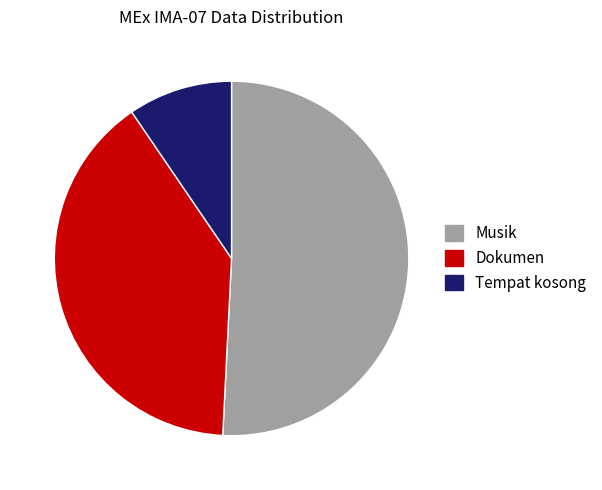

Is there any slice that represents more than half of the pie?

Yes